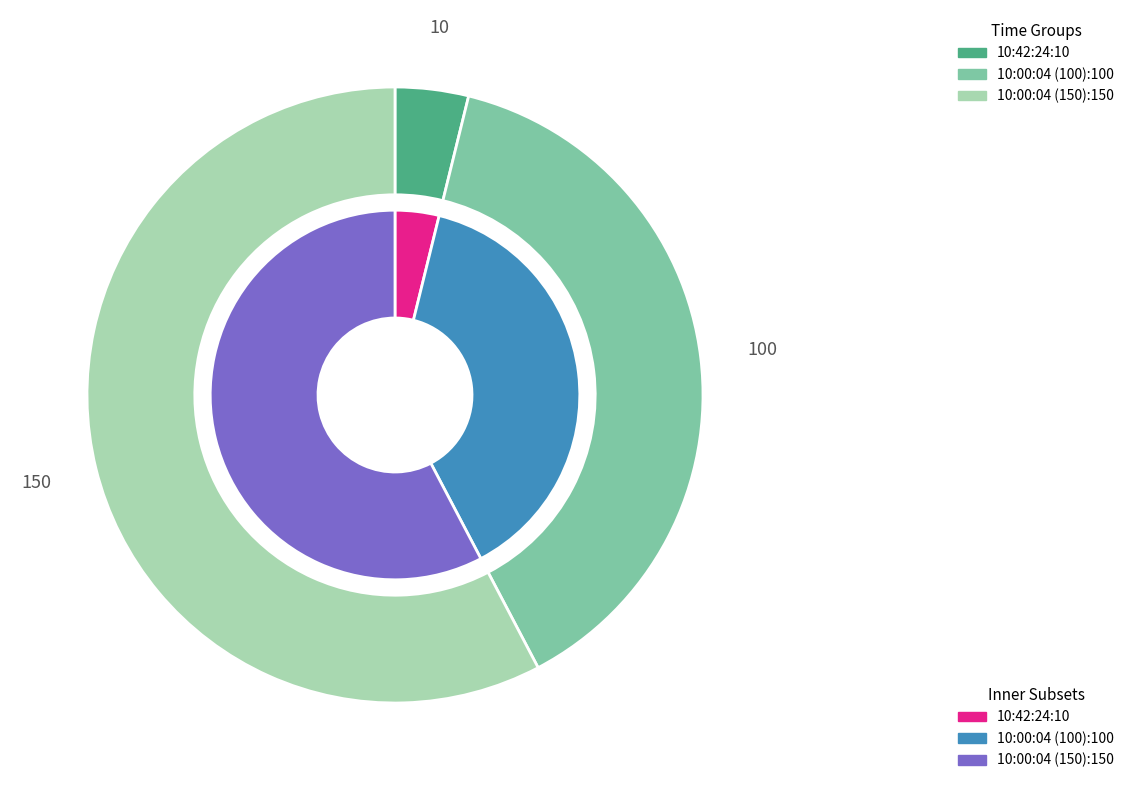

What percentage is the 10:00:04 (150) slice, to the nearest percent?

58%